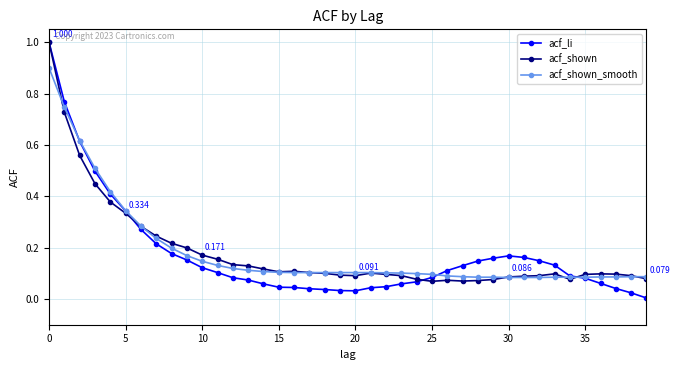

Which series has the largest range (max minus min)?

acf_li